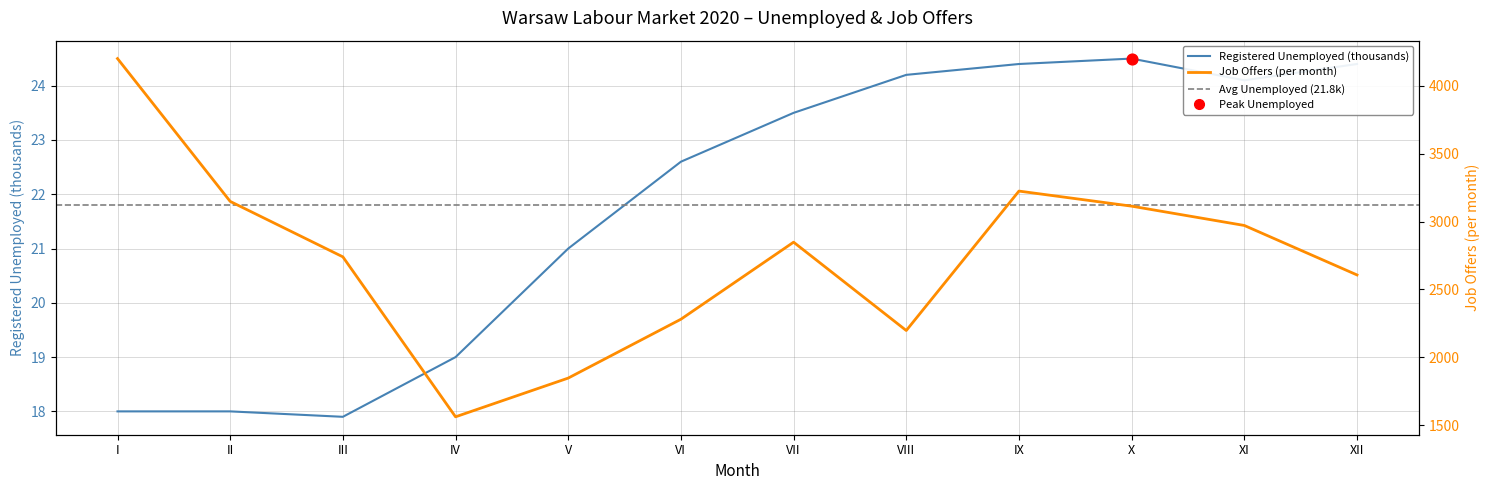

At which category is the sum across all series the highest?

I